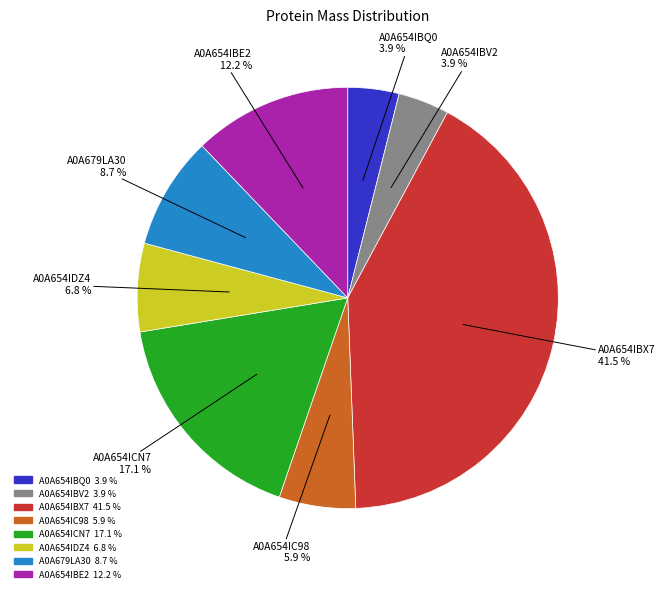

To the nearest percent, what portion does A0A679LA30 represent?

9%